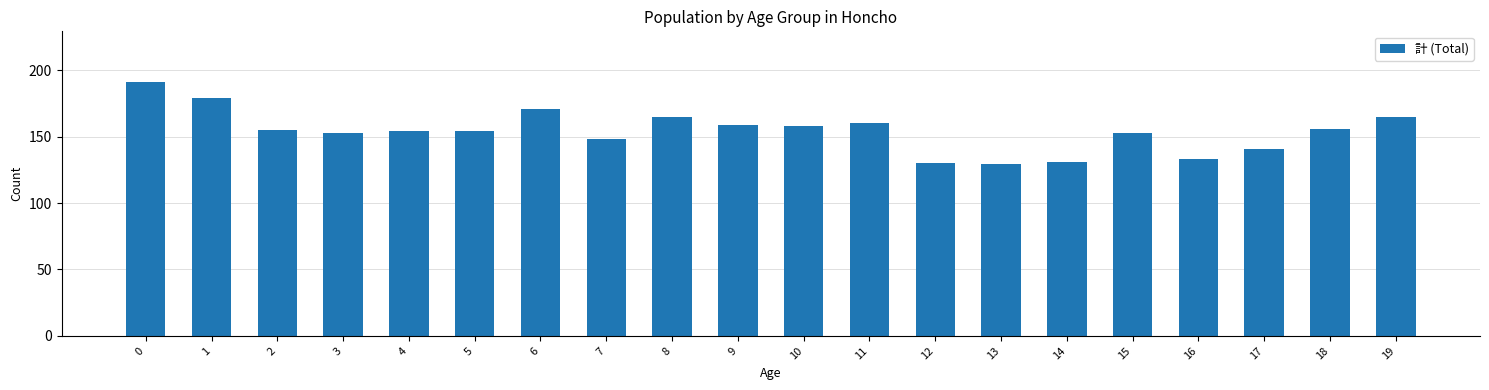

What is the sum of the values at 16 and 0?

324